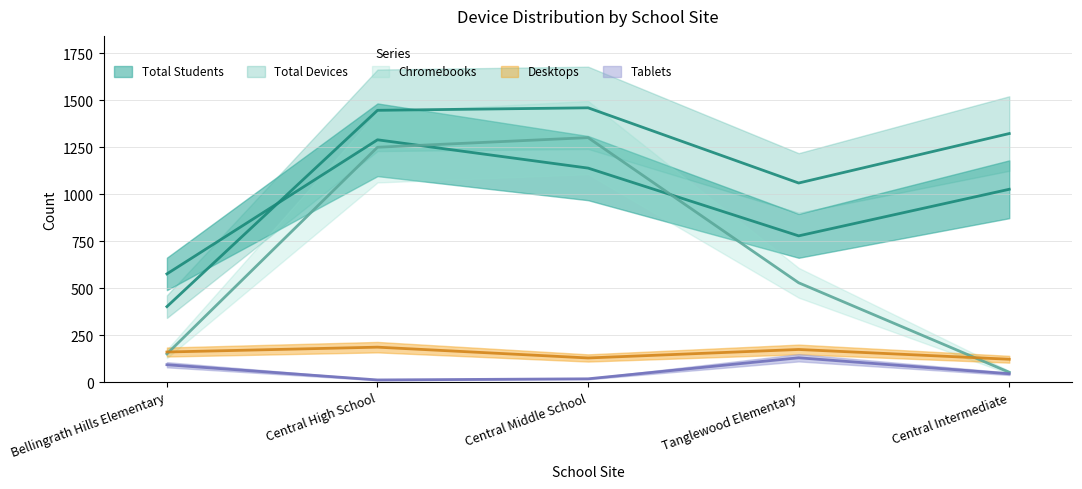

The value of Chromebooks at Central High School is 1250.4. True or false?

True